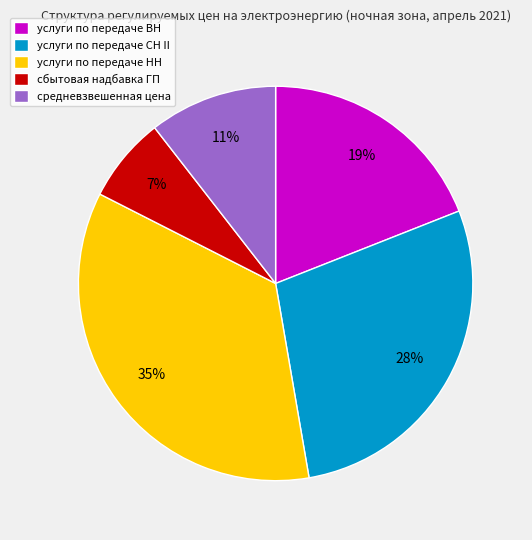

What is the ratio of the value at услуги по передаче НН to the value at услуги по передаче СН II?

1.2